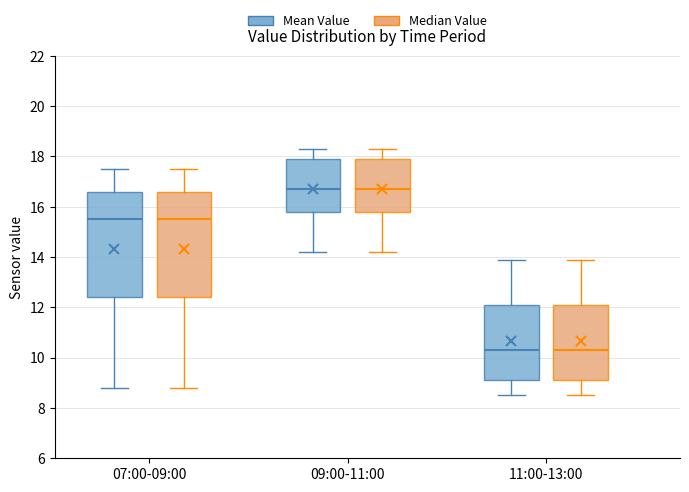

Reading left to right, read every box against the y-axis: the position of its median line, the range the box covers, and the ends of its whiskers. The values are not printed on the chart, so give them approximately, as read against the axis.

07:00-09:00 (Mean Value): median 15.6, box 12.4 to 16.6, whiskers 8.8 to 17.6
07:00-09:00 (Median Value): median 15.6, box 12.4 to 16.6, whiskers 8.8 to 17.6
09:00-11:00 (Mean Value): median 16.8, box 15.8 to 18.0, whiskers 14.2 to 18.4
09:00-11:00 (Median Value): median 16.8, box 15.8 to 18.0, whiskers 14.2 to 18.4
11:00-13:00 (Mean Value): median 10.4, box 9.2 to 12.2, whiskers 8.6 to 14.0
11:00-13:00 (Median Value): median 10.4, box 9.2 to 12.2, whiskers 8.6 to 14.0